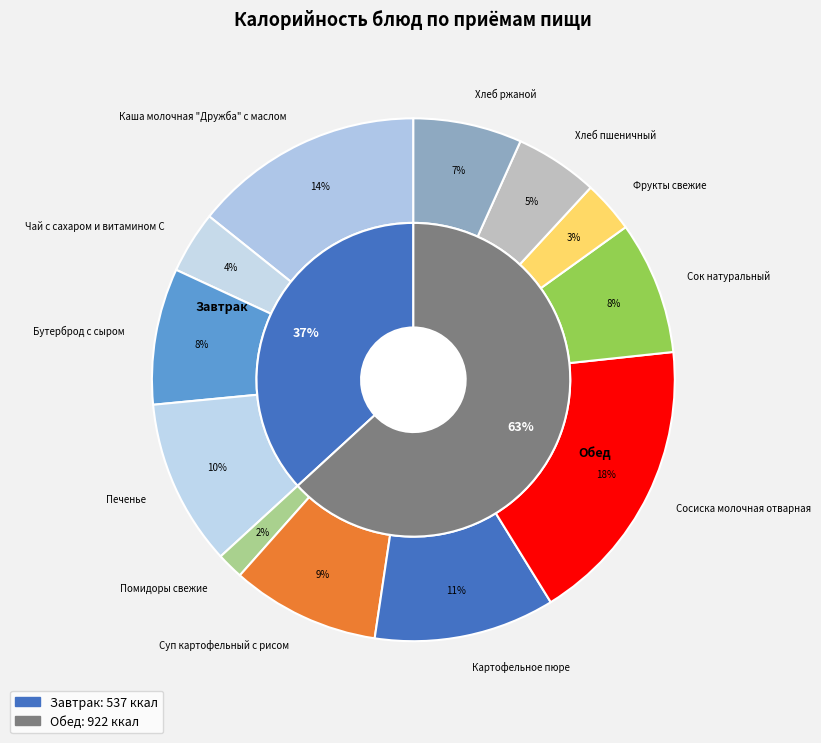

Rank the categories by value from highest to lowest.

Сосиска молочная отварная, Каша молочная "Дружба" с маслом, Картофельное пюре, Печенье, Суп картофельный с рисом, Бутерброд с сыром, Сок натуральный, Хлеб ржаной, Хлеб пшеничный, Чай с сахаром и витамином С, Фрукты свежие, Помидоры свежие